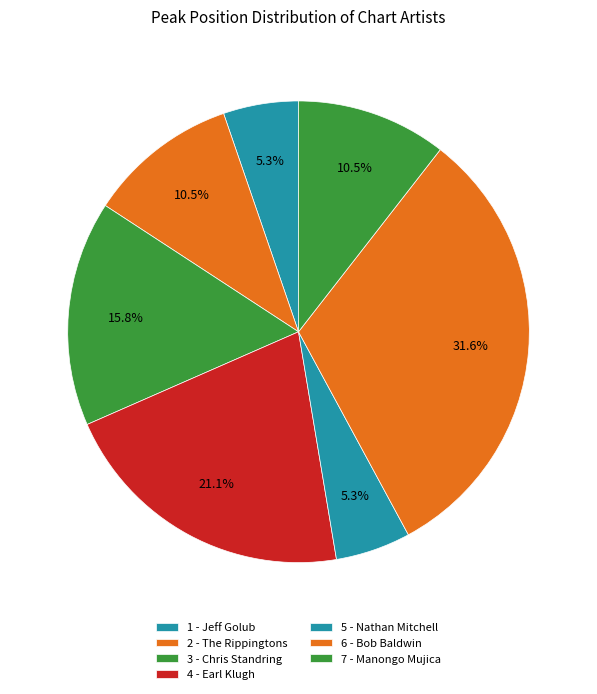

What is the change in value from 4 - Earl Klugh to 6 - Bob Baldwin?

+2